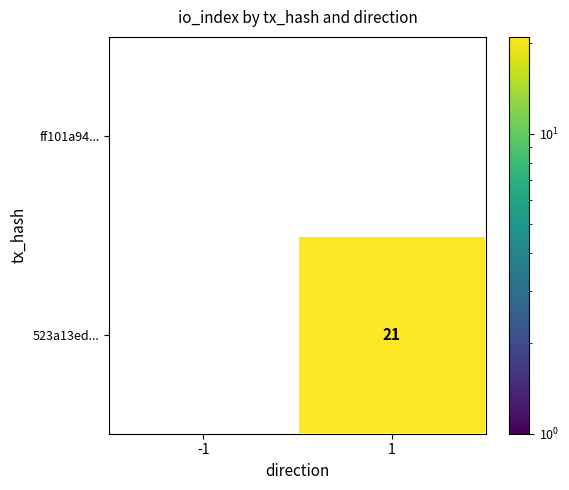

Which has a higher value, -1 or 1?

1